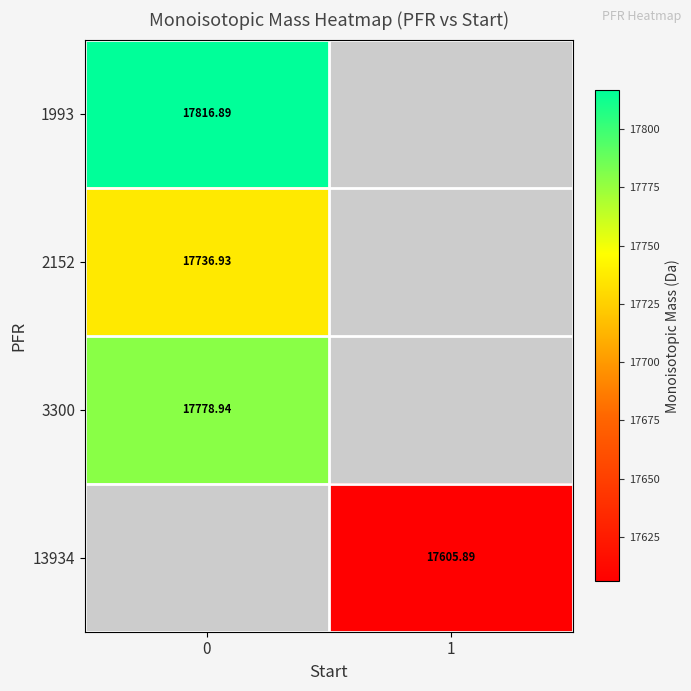

Is the value of 1993 at 0 greater than the value of 3300 at 0?

Yes